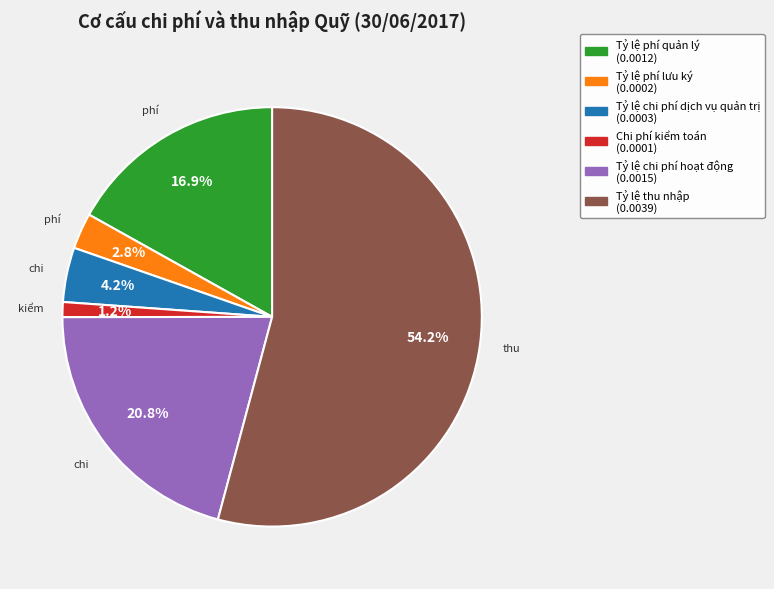

How many segments does this pie chart have?

6